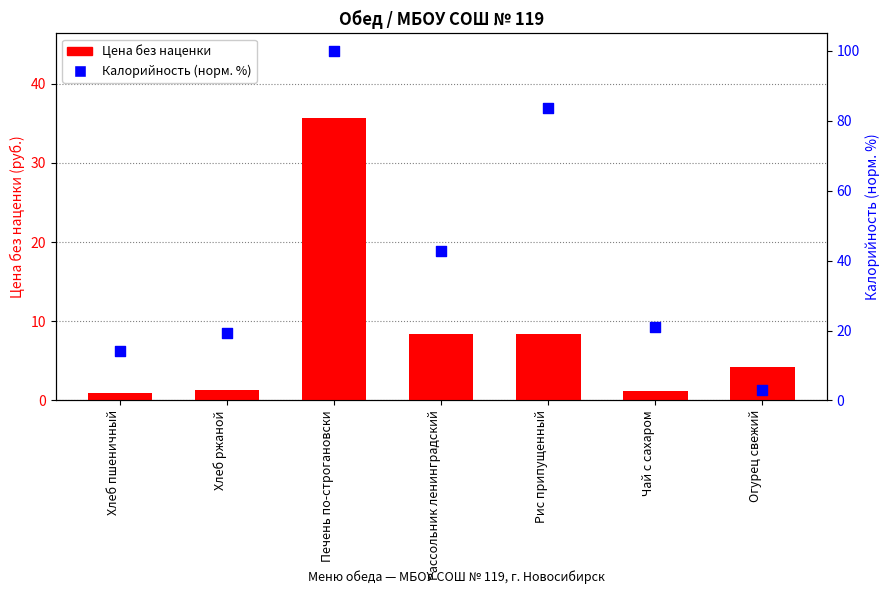

What is the total value across all series at Чай с сахаром?

22.3